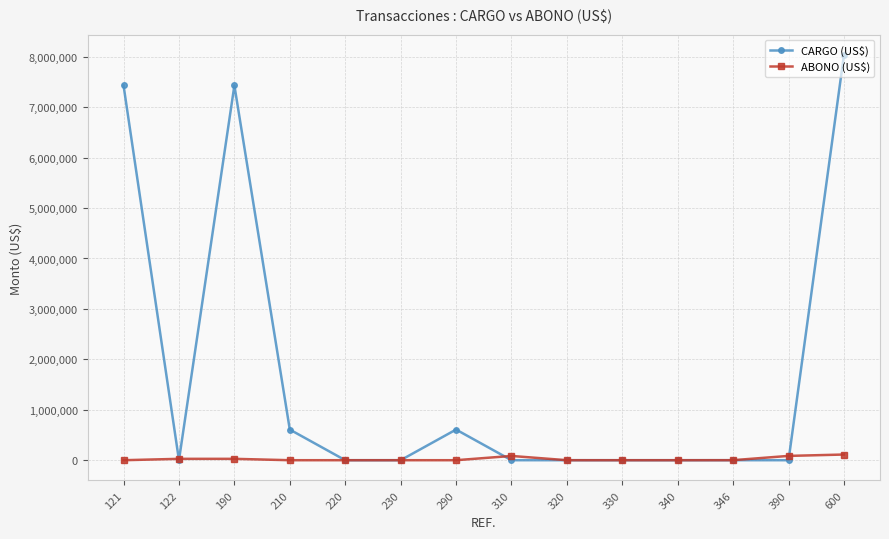

The value of CARGO (US$) at 220 is 0.0. True or false?

True